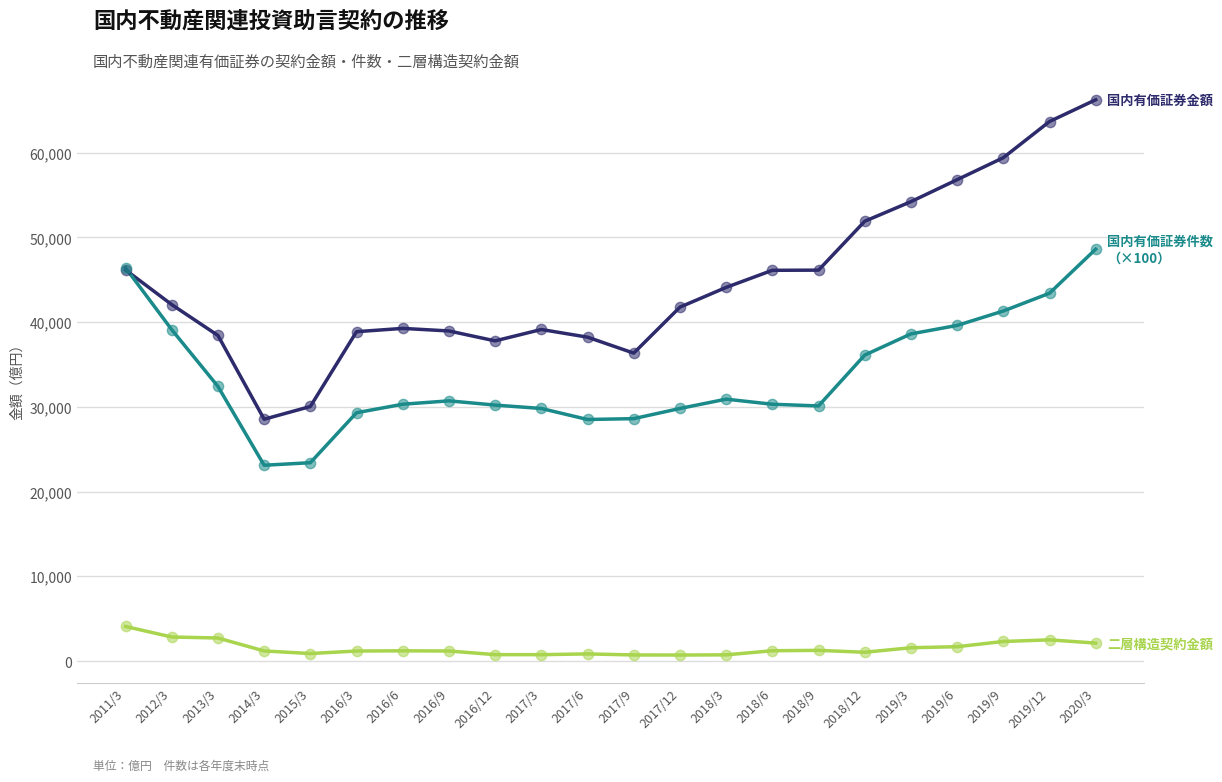

At which category is the sum across all series the highest?

2020/3